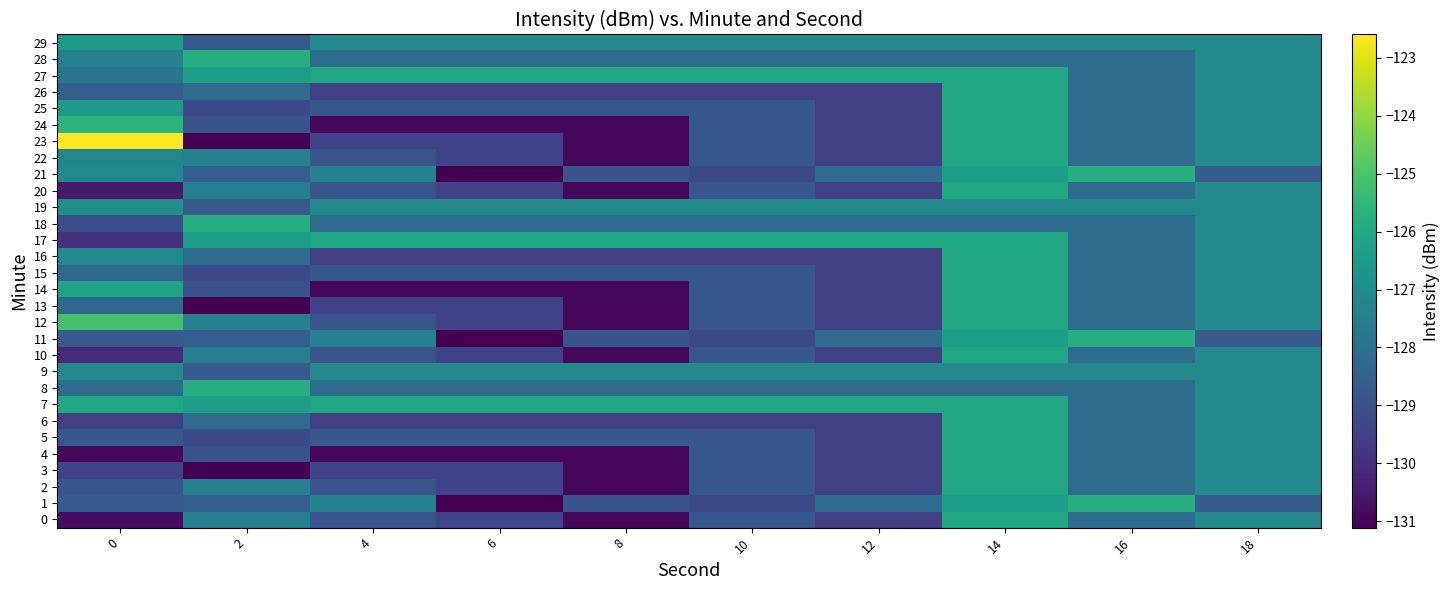

What is the difference between the highest and lowest values at 2?

5.3